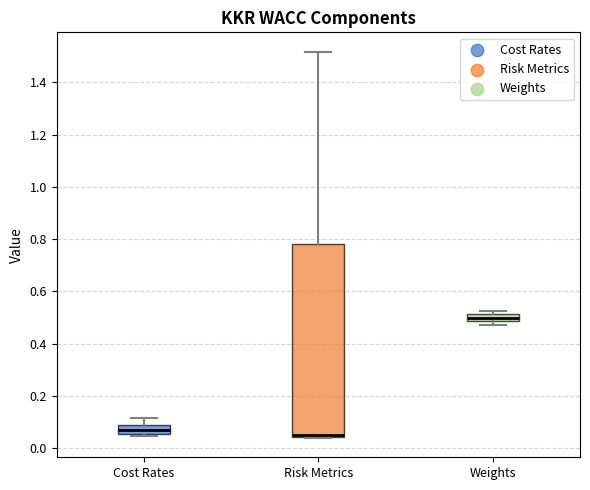

Comparing the boxes themselves (not the whiskers), which one is the tallest?

Risk Metrics